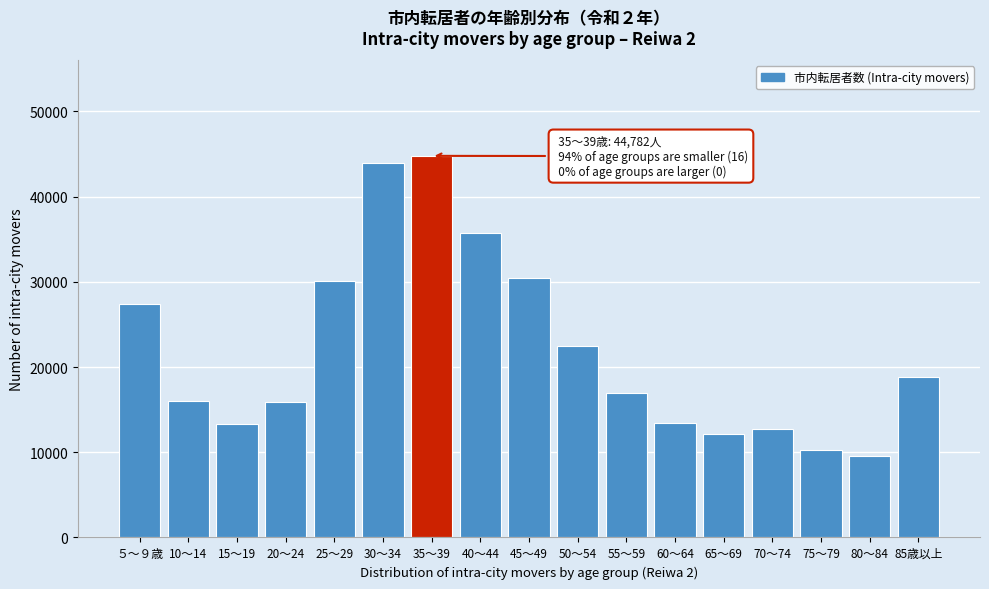

Which has a higher value, 25～29 or 30～34?

30～34